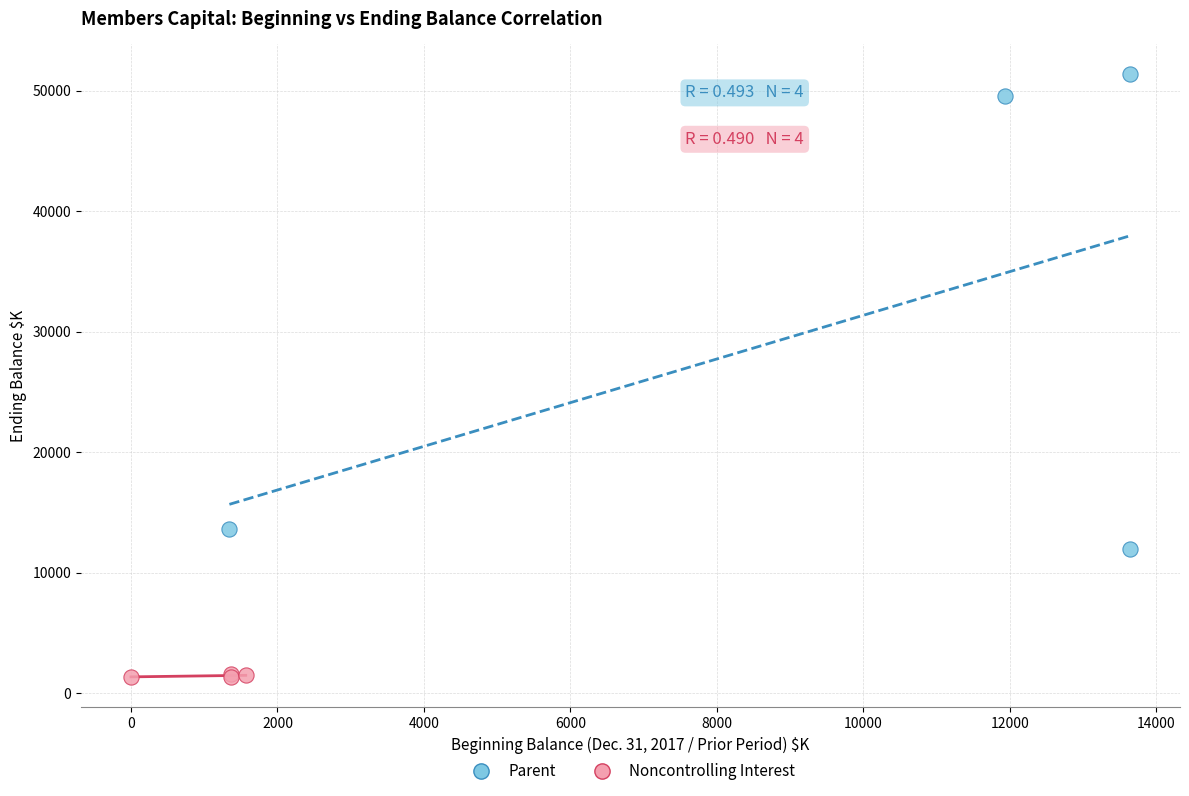

Which series contains the highest Y value?

Parent